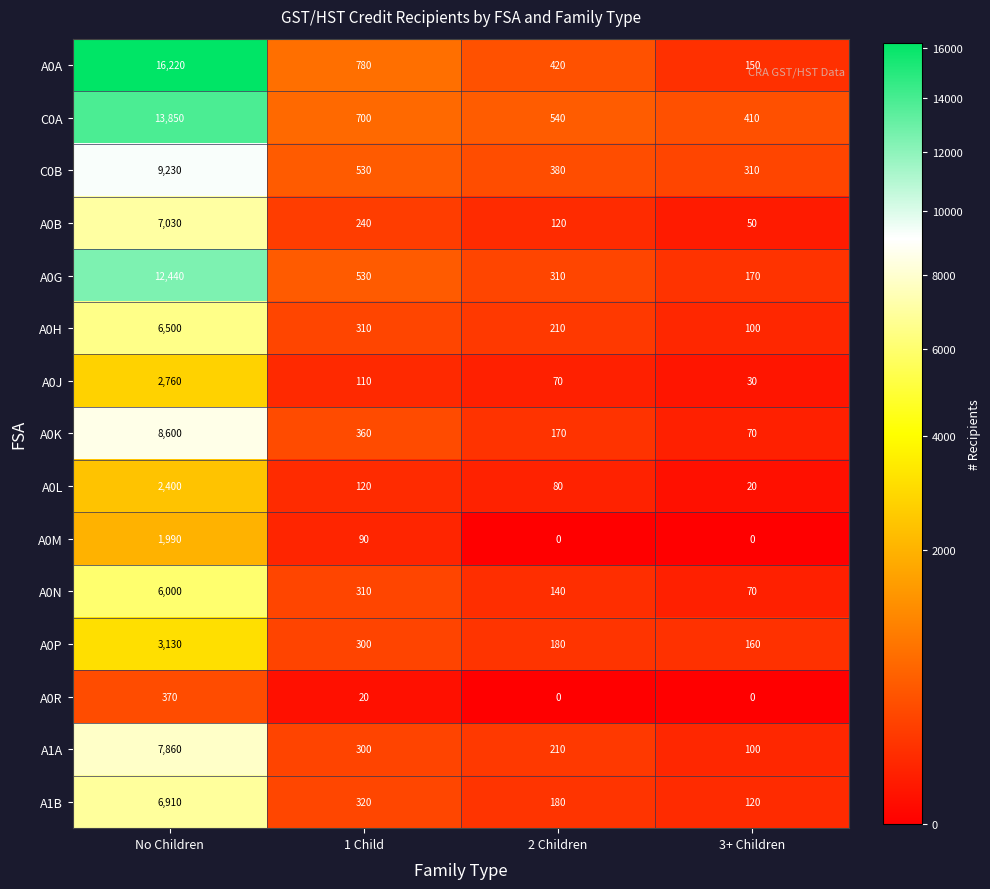

What is the minimum value for C0A?

410